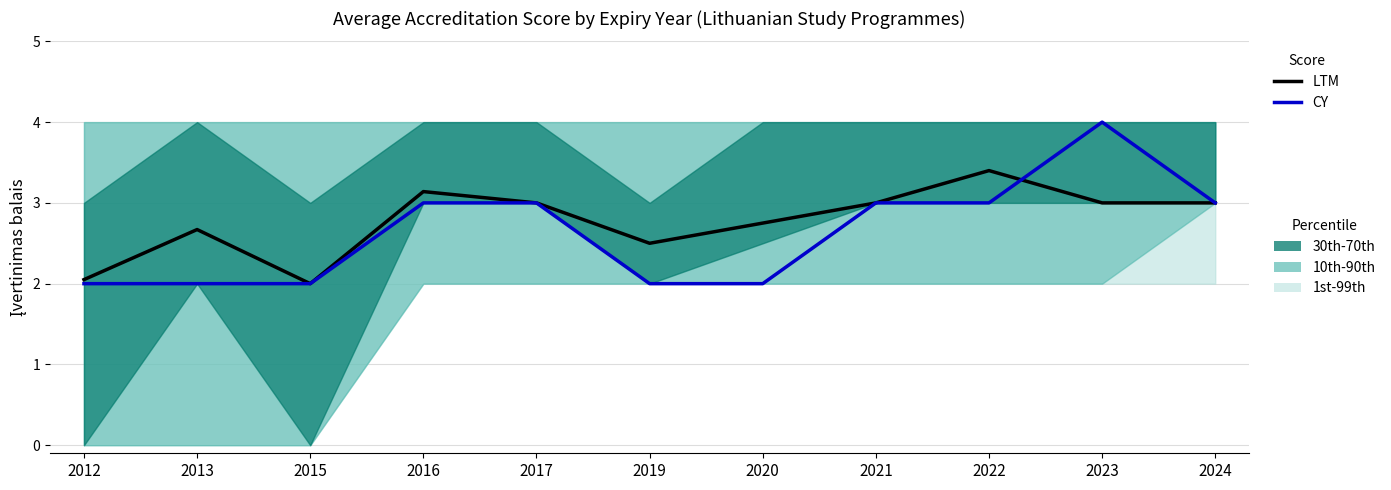

Is it true that CY equals 4.0 at 2023?

True